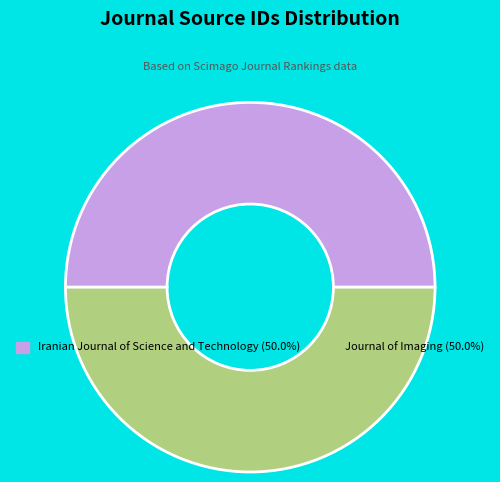

Is it true that Iranian Journal of Science and Technology is 61% of the pie?

False